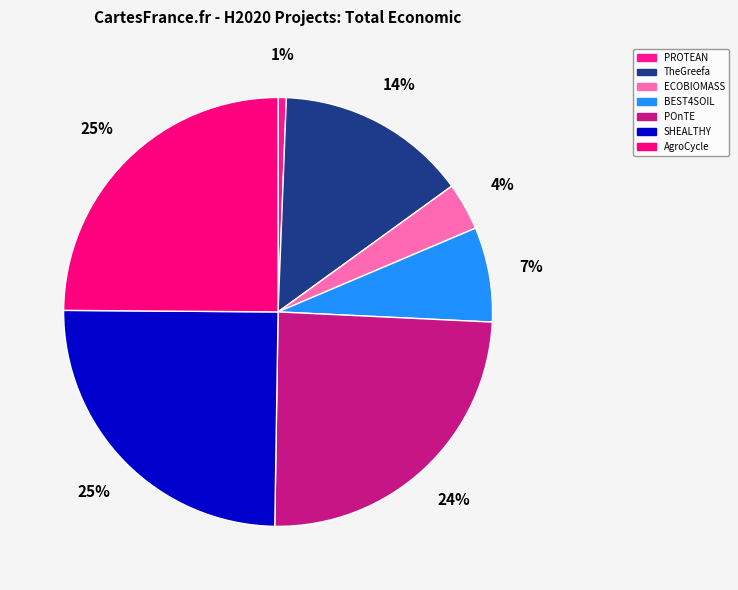

Count the number of slices in the pie.

7